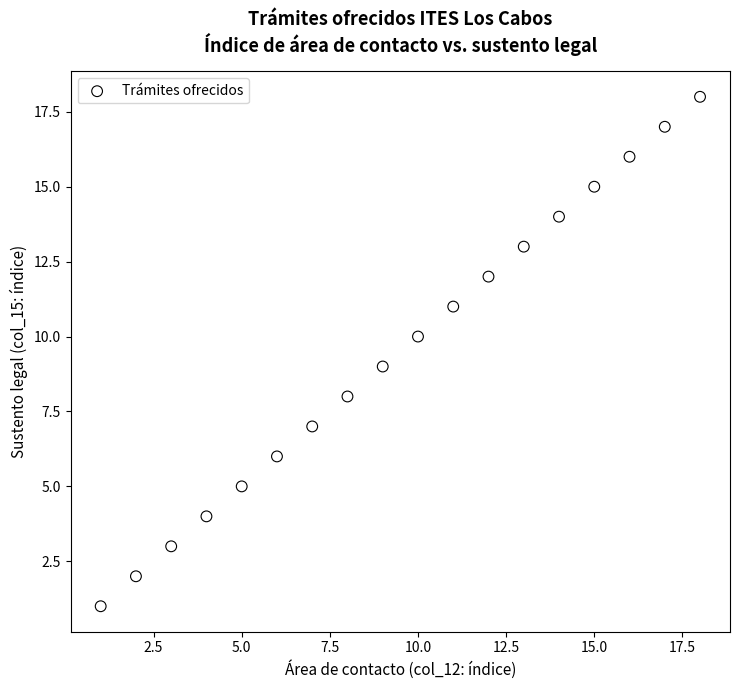

What is the range of X values (max minus min)?

17